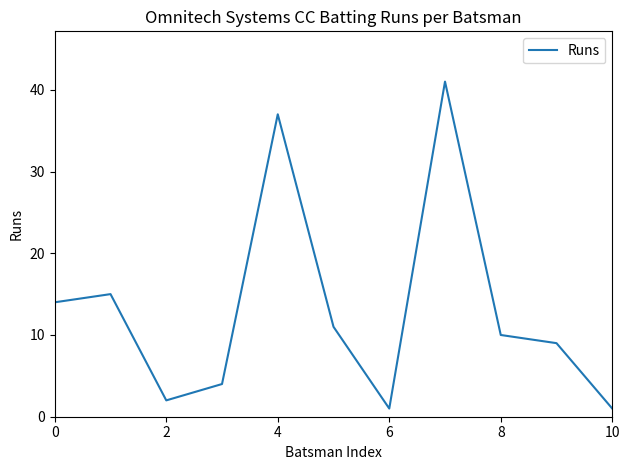

What is the difference between the maximum and minimum values?

40